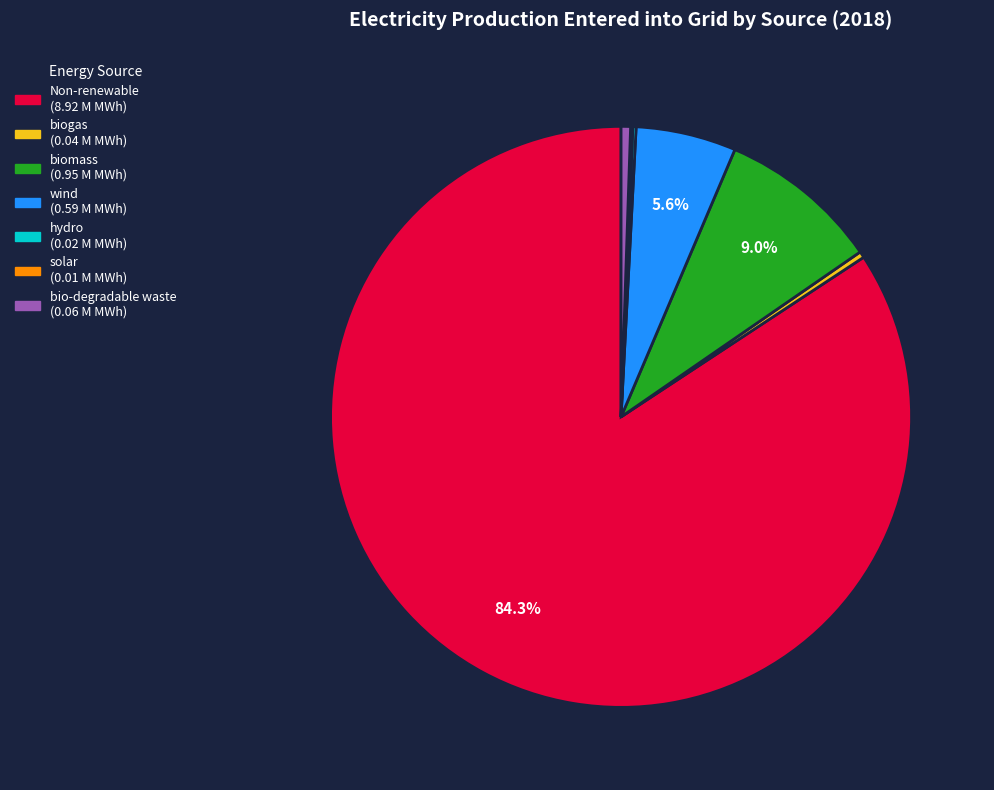

Between Non-renewable and biomass, which is larger?

Non-renewable